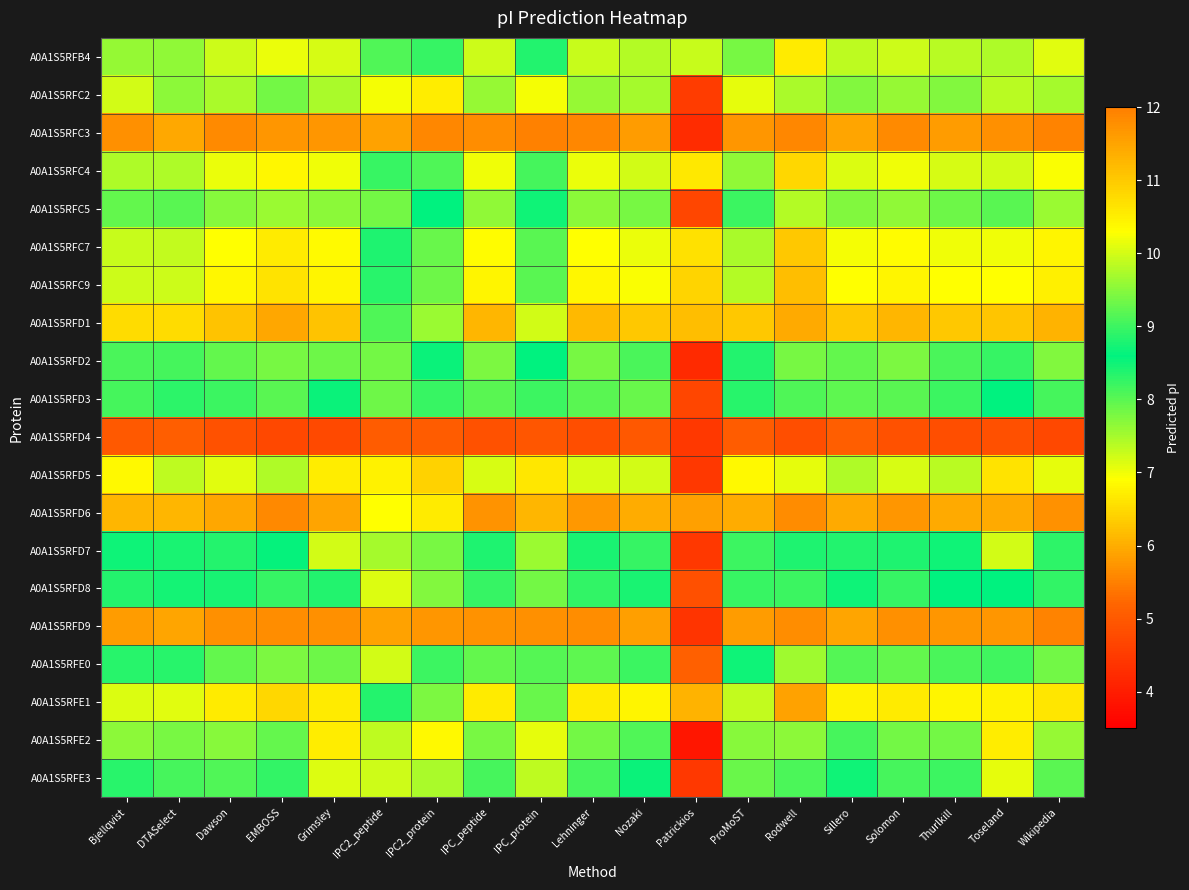

What is the spread (max minus min) of values at Patrickios?

7.7